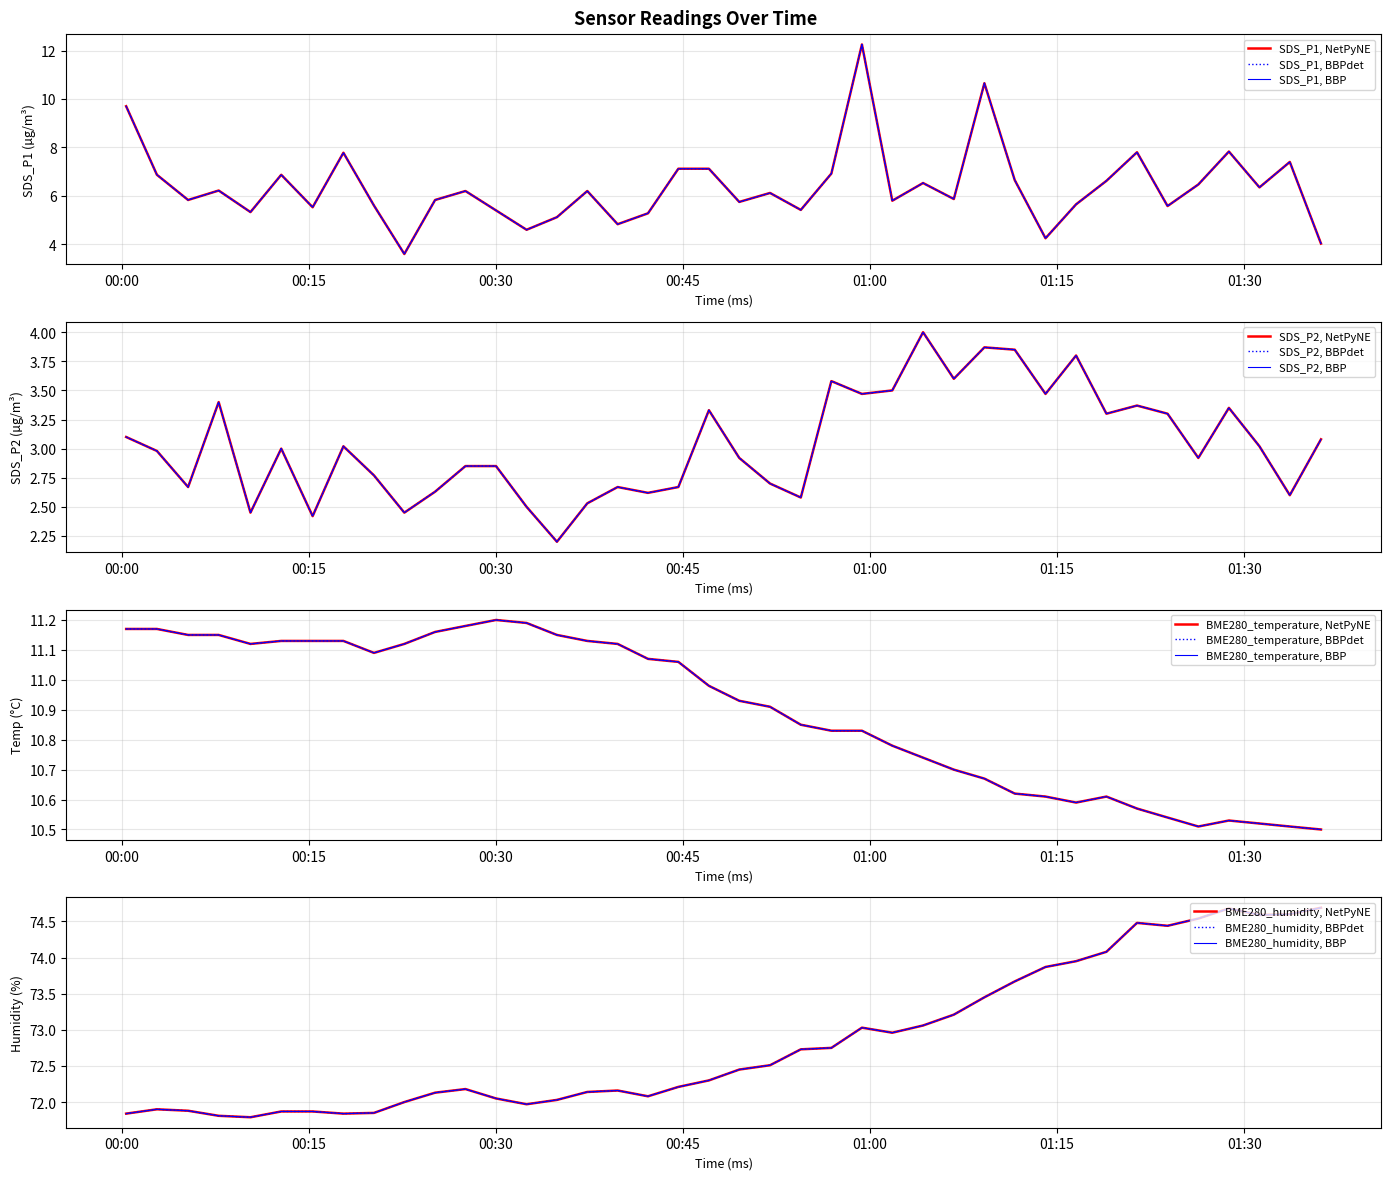

True or false: SDS_P2 has more than 2 points higher than both neighbors.

True